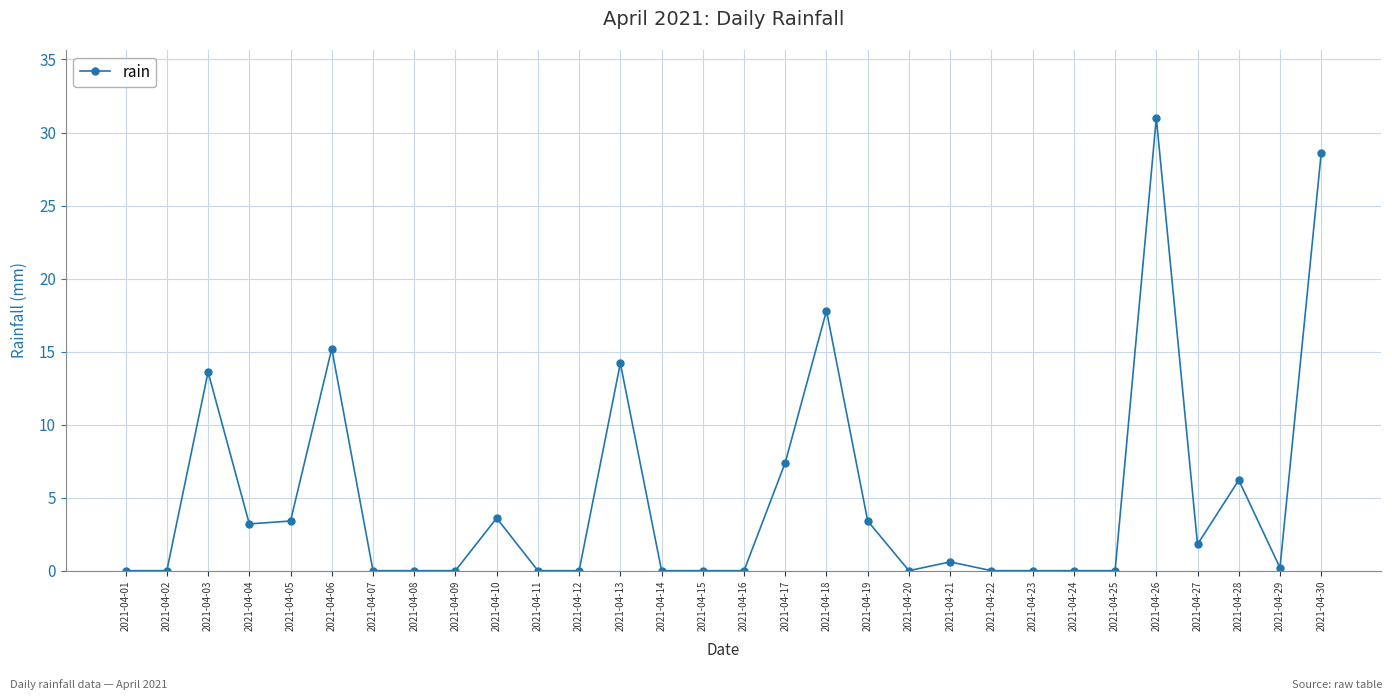

Reading left to right, list all the values displayed in this chart.

0.0	0.0	13.6	3.2	3.4	15.2	0.0	0.0	0.0	3.6	0.0	0.0	14.2	0.0	0.0	0.0	7.4	17.8	3.4	0.0	0.6	0.0	0.0	0.0	0.0	31.0	1.8	6.2	0.2	28.6